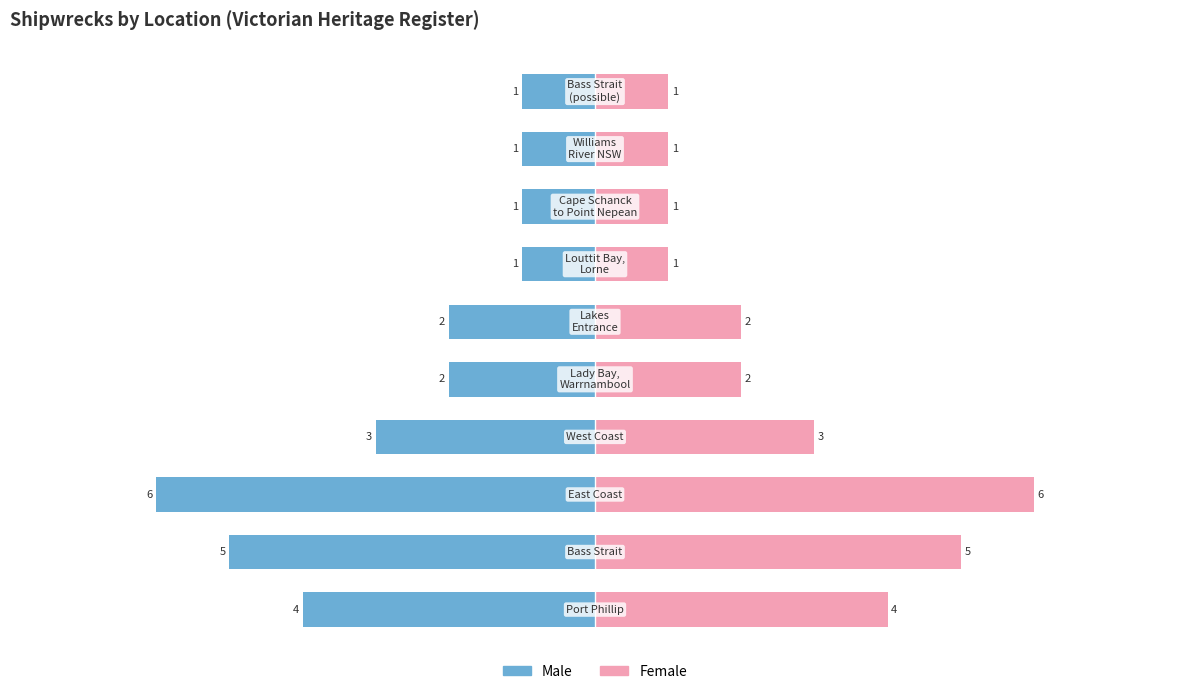

Which series has the widest spread of values?

Male